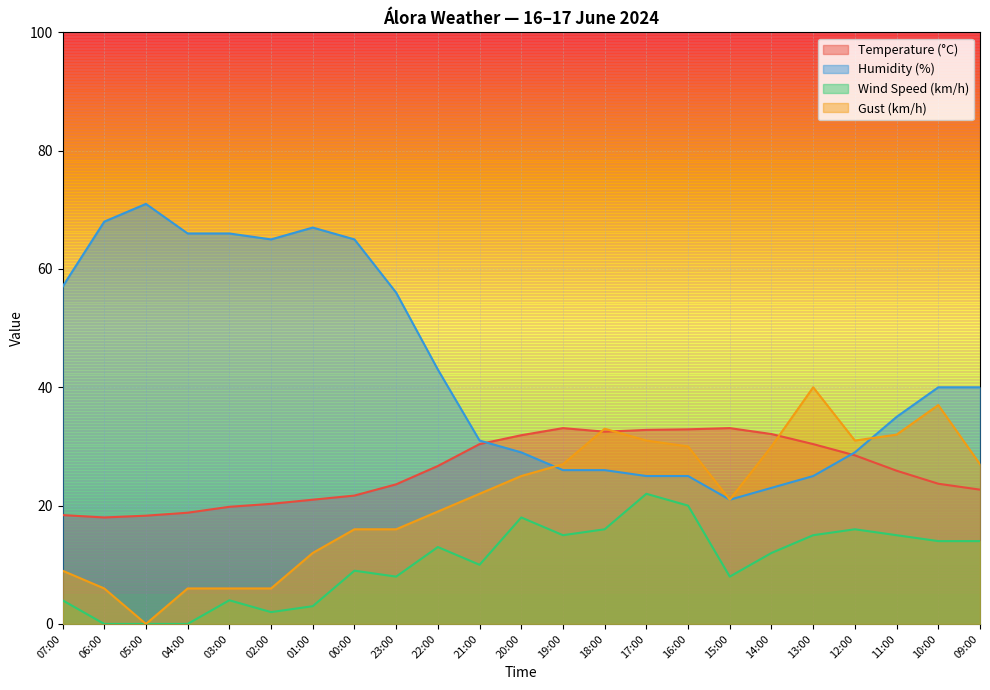

What is the difference between the Wind Speed (km/h) values at 14:00 and 10:00?

2.0